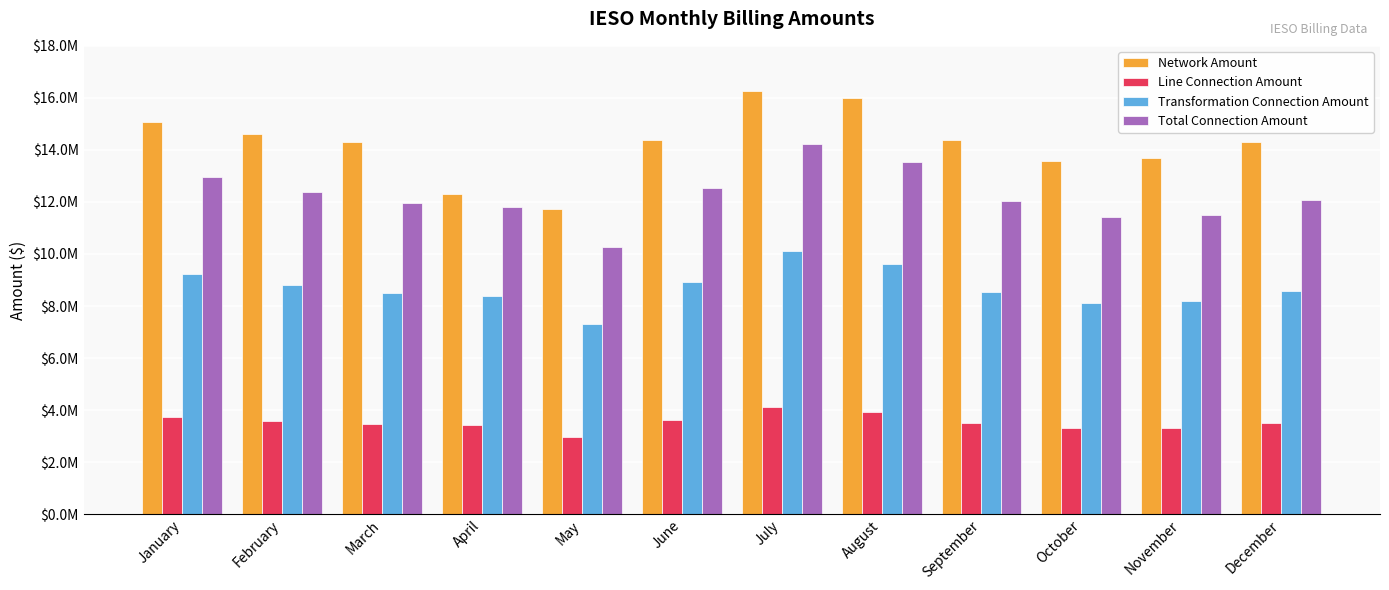

What are all the series names shown in the legend?

Network Amount, Line Connection Amount, Transformation Connection Amount, Total Connection Amount